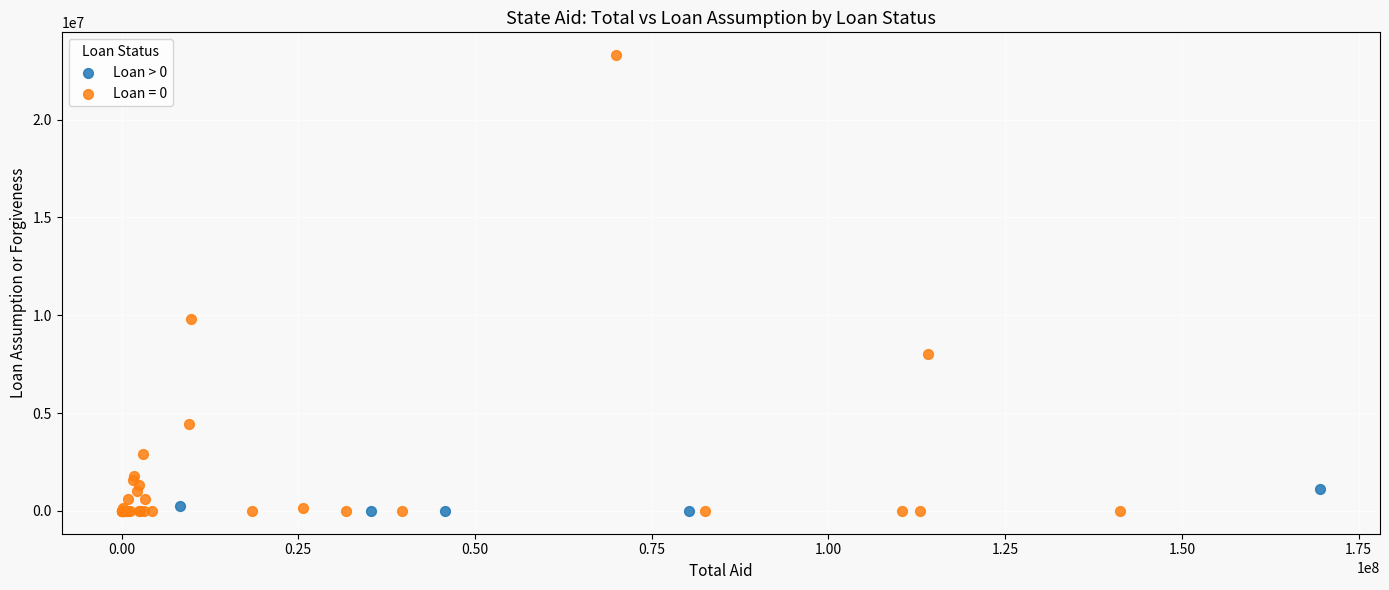

Which series reaches the maximum Y coordinate?

Loan = 0